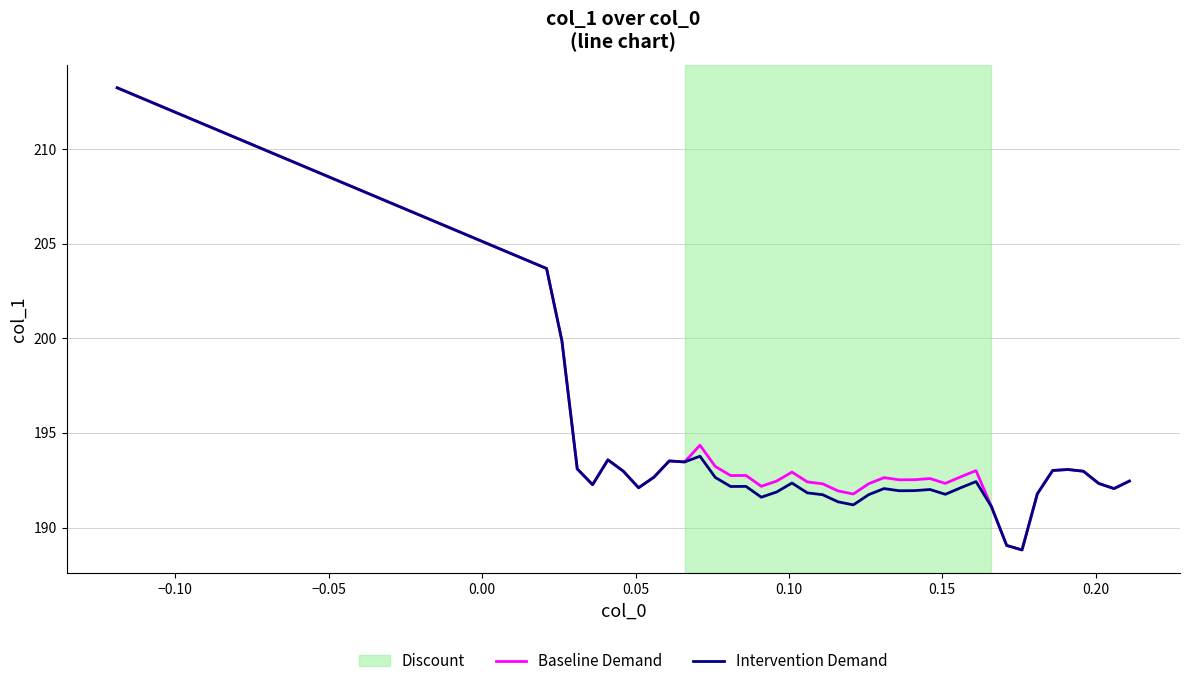

What is the maximum value for Intervention Demand?

213.2